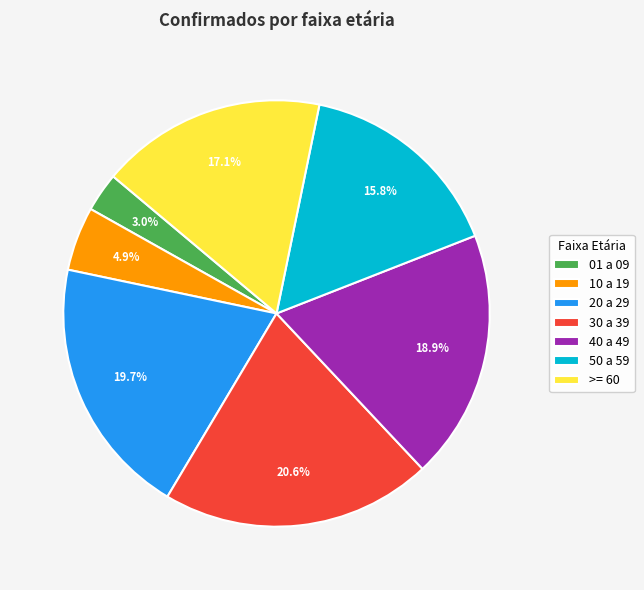

Which has a higher value, >= 60 or 20 a 29?

20 a 29